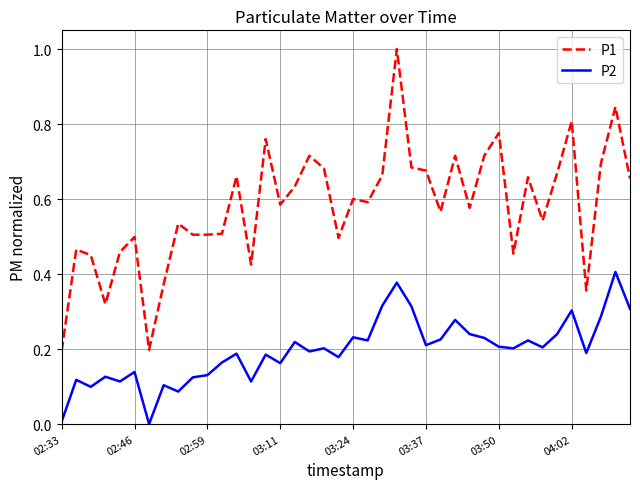

True or false: P2 and P1 cross at least once.

False